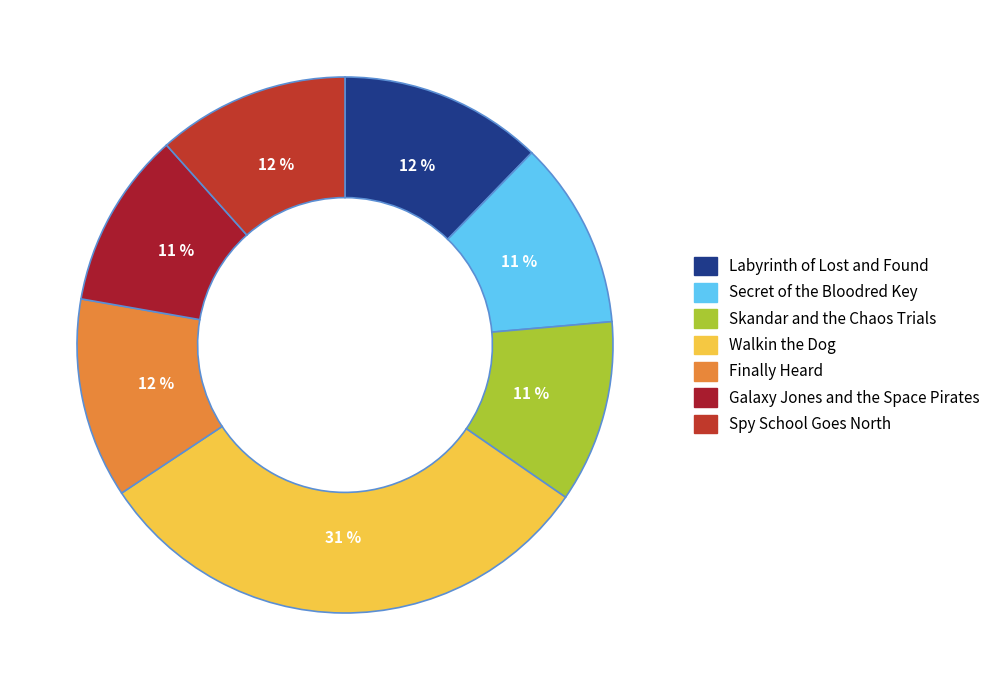

Is there any slice that represents more than half of the pie?

No